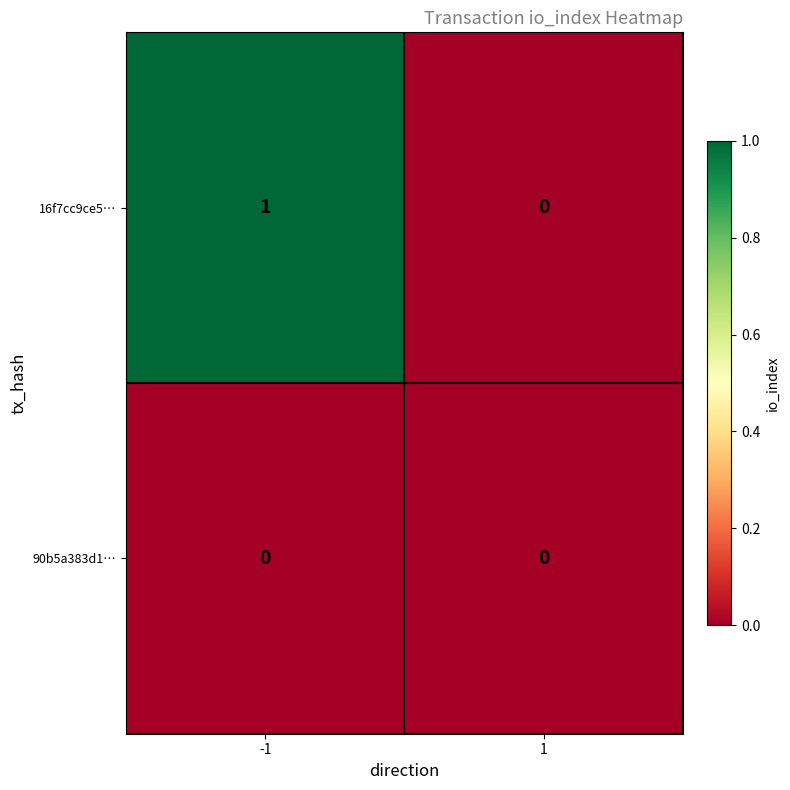

True or false: 16f7cc9ce5… has a value of 0 at -1.

False